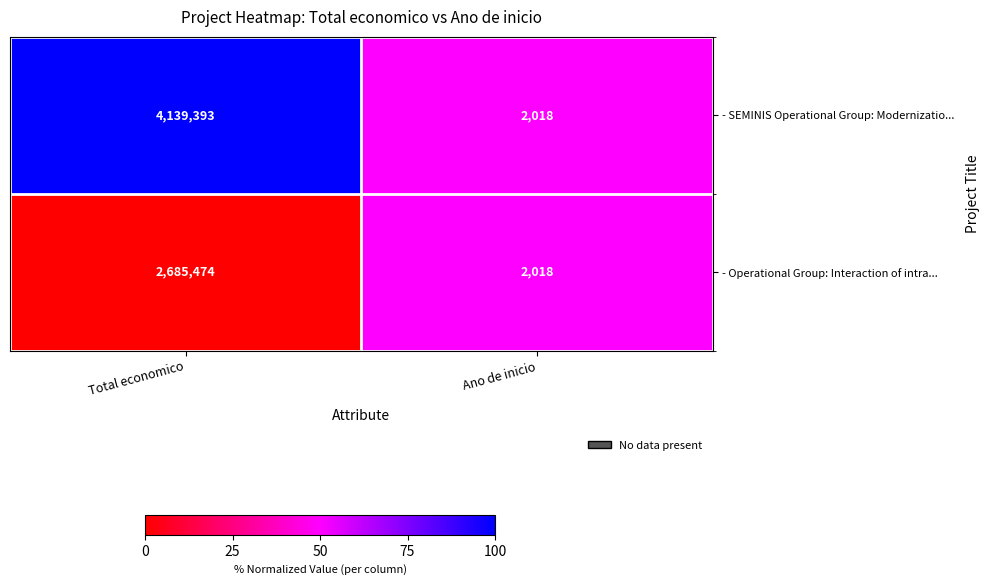

Reading right to left, list all the values displayed in this chart.

- SEMINIS Operational Group: Modernizatio...: Ano de inicio=2018	Total economico=4139393
- Operational Group: Interaction of intra...: Ano de inicio=2018	Total economico=2685474